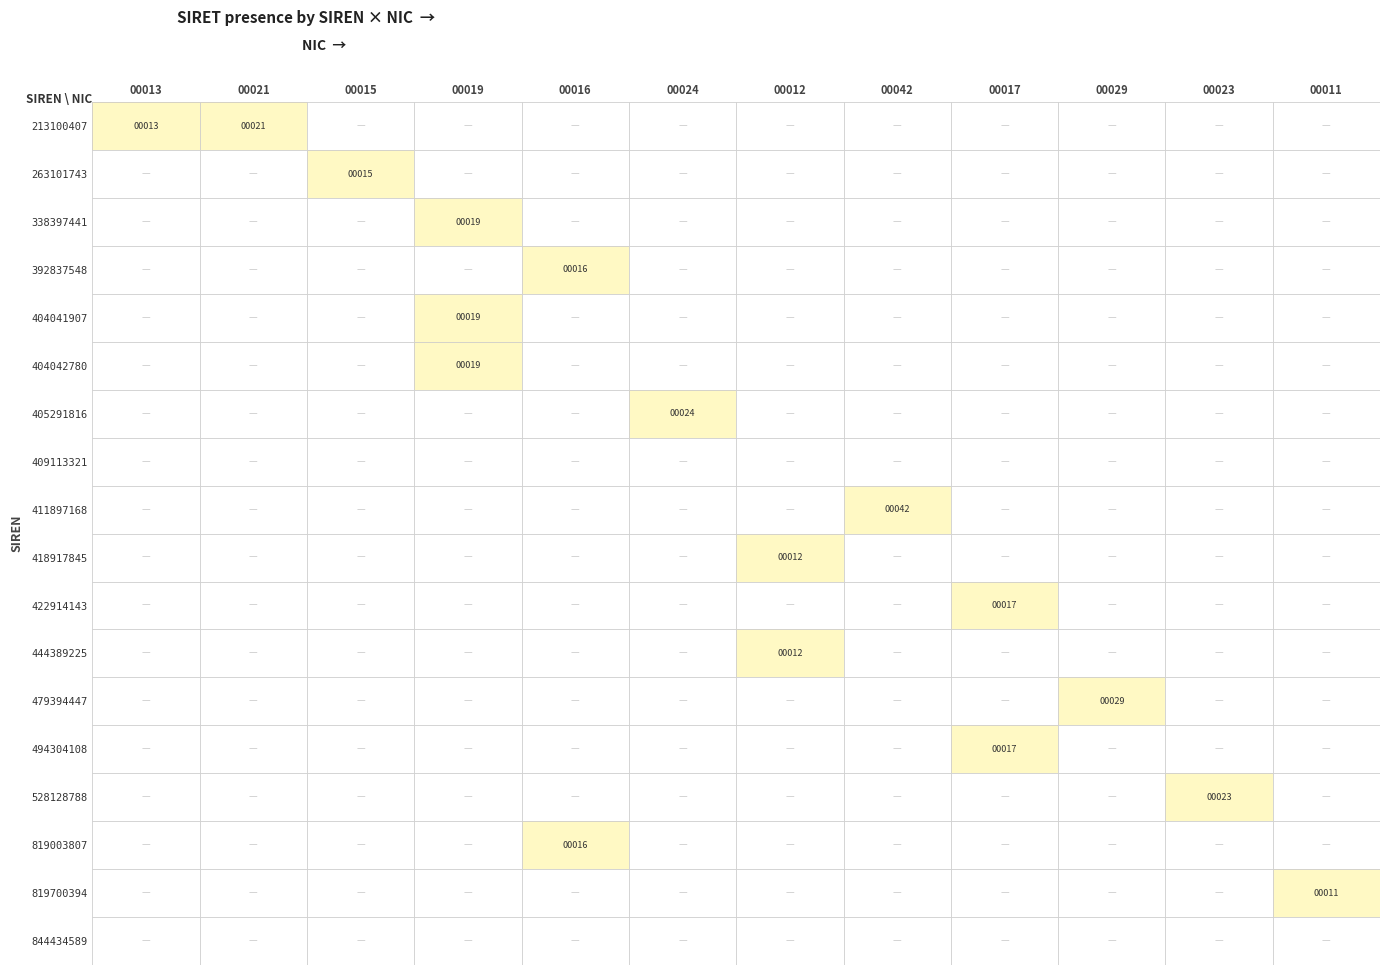

True or false: 819700394 has a value of 11 at 00011.

True